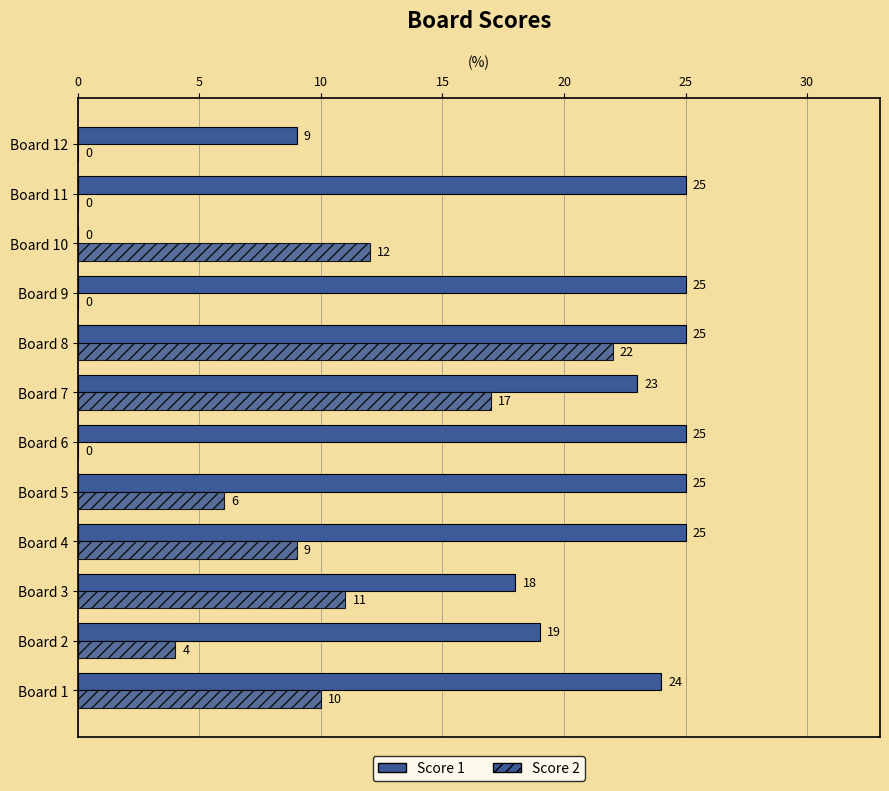

What is the maximum value for Score 2?

22